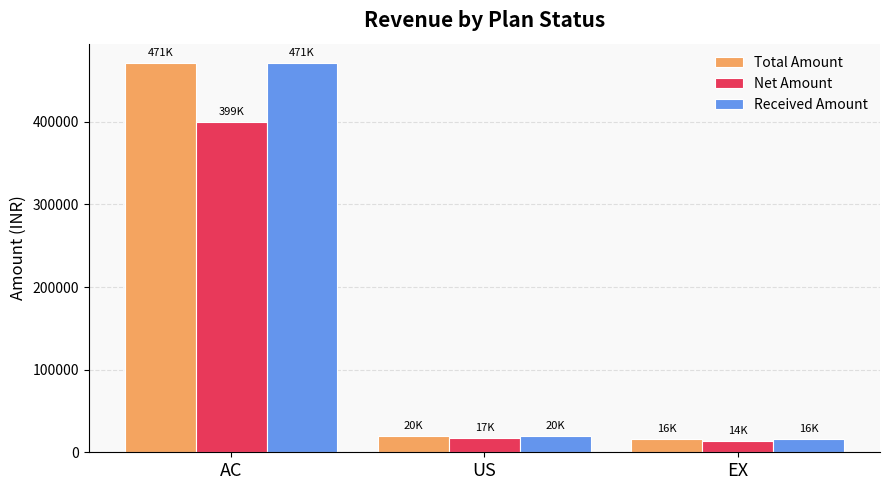

What is the difference between the highest and lowest values at AC?

71839.8